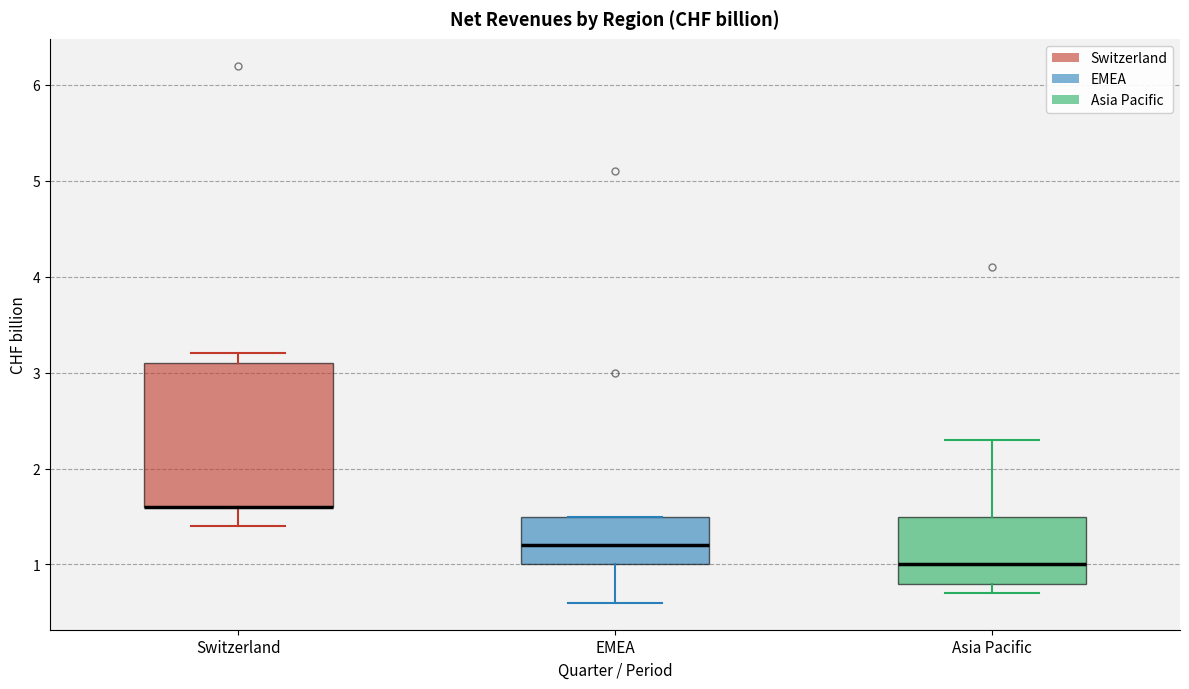

Where is the upper edge of the box for Switzerland on the y-axis? The values are not printed on the chart, so give them approximately, as read against the axis.

3.1